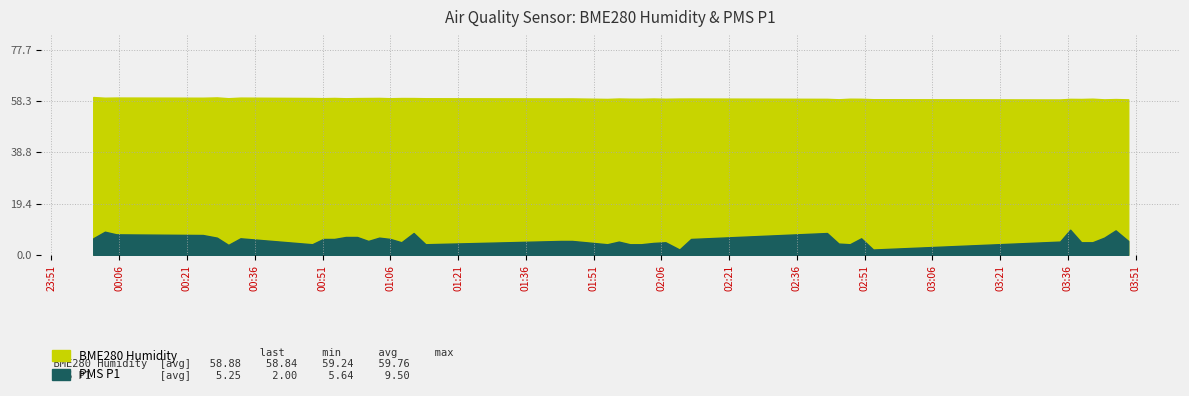

At how many categories does at least one series exceed 44?

40